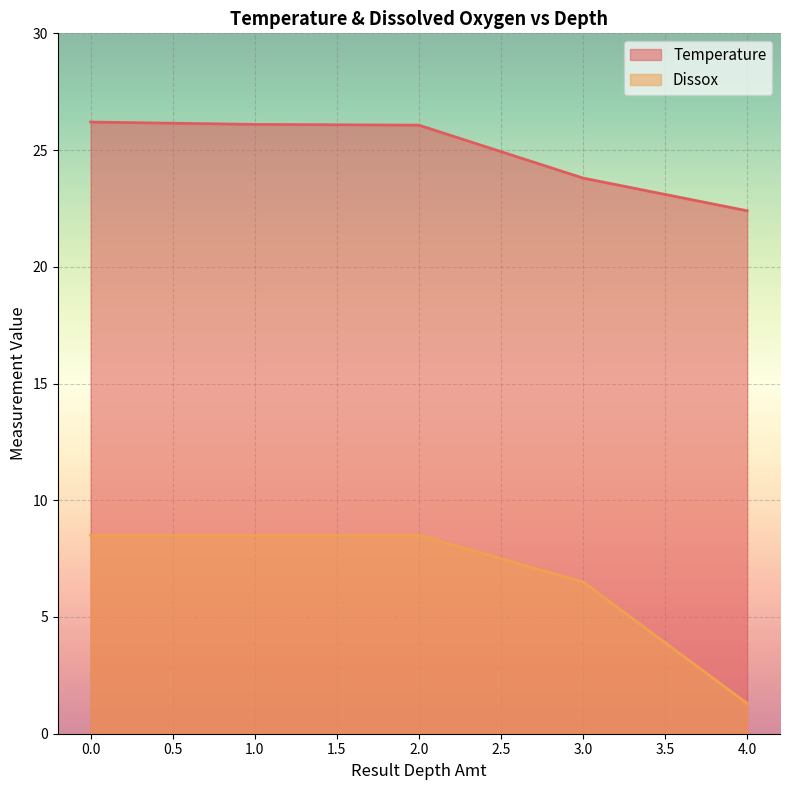

What is the sum of the Dissox values at 3 and 1?

15.0